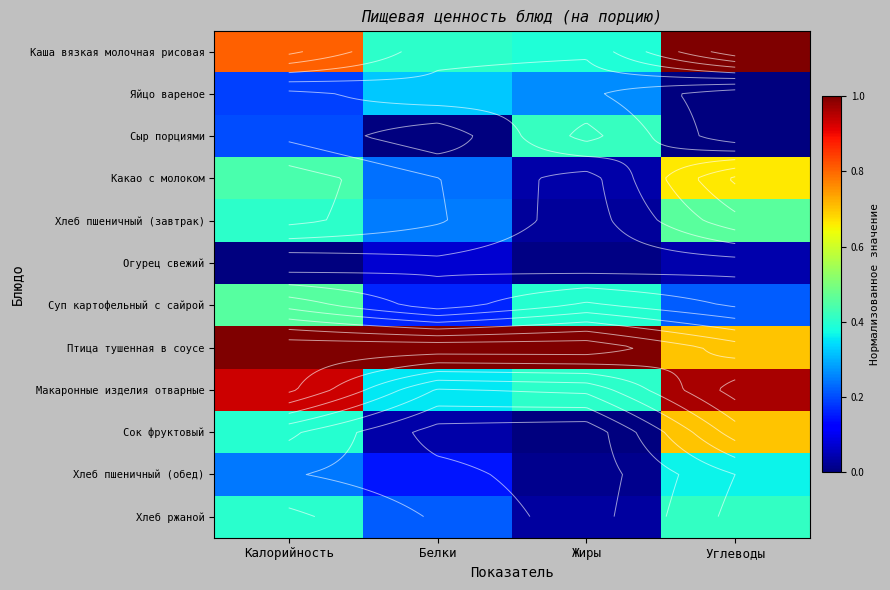

How many distinct data groups are displayed?

12